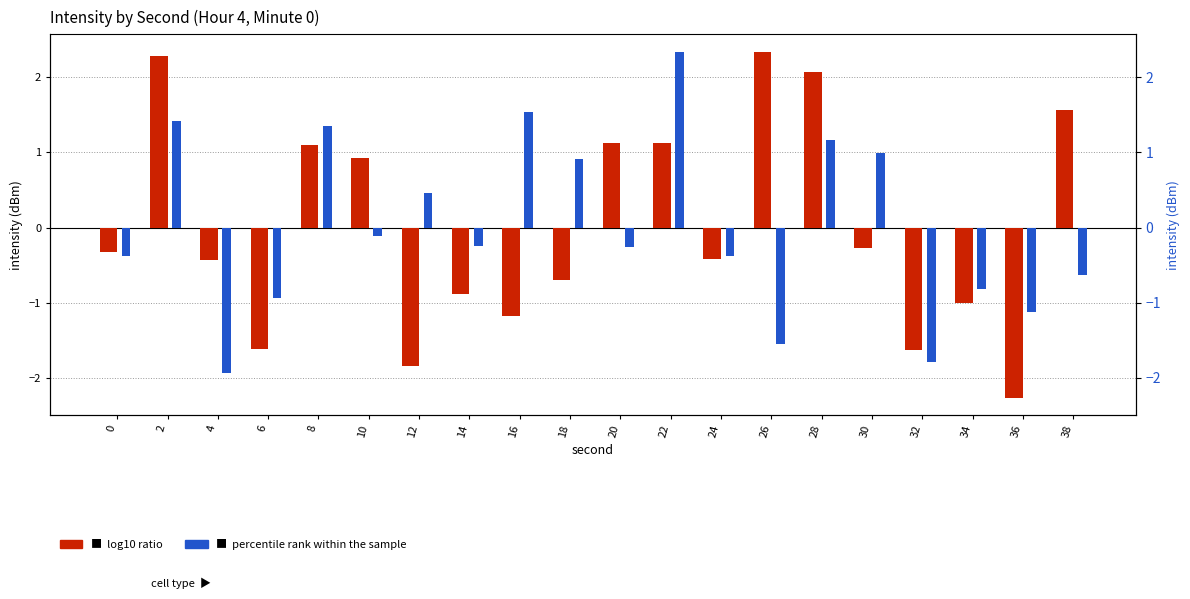

How many data points does each series have?

20